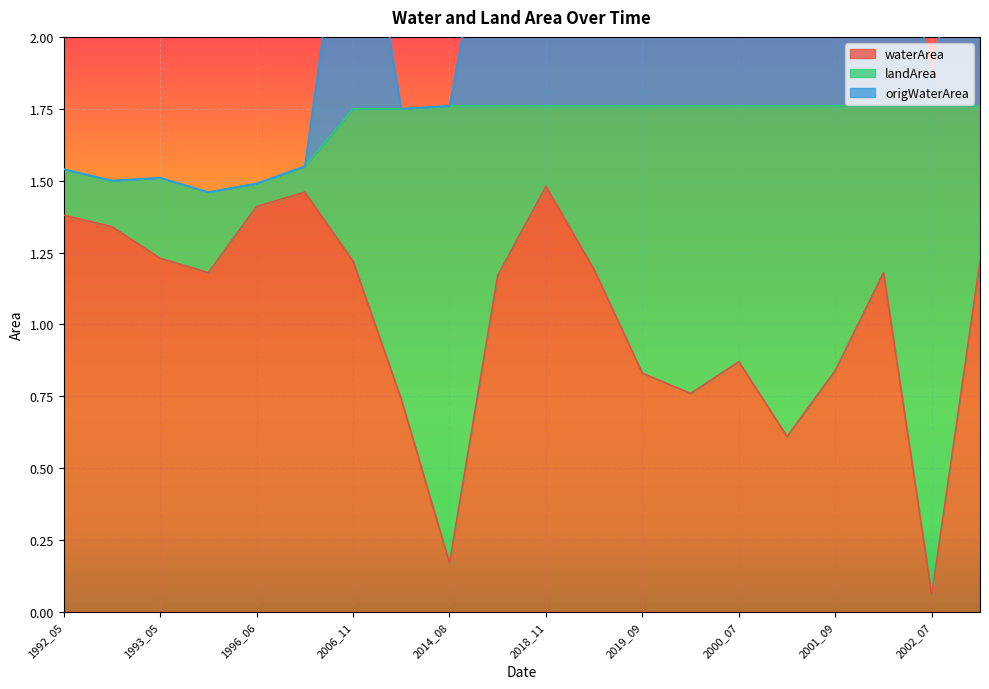

Where does the origWaterArea series first go above 2?

2006_11